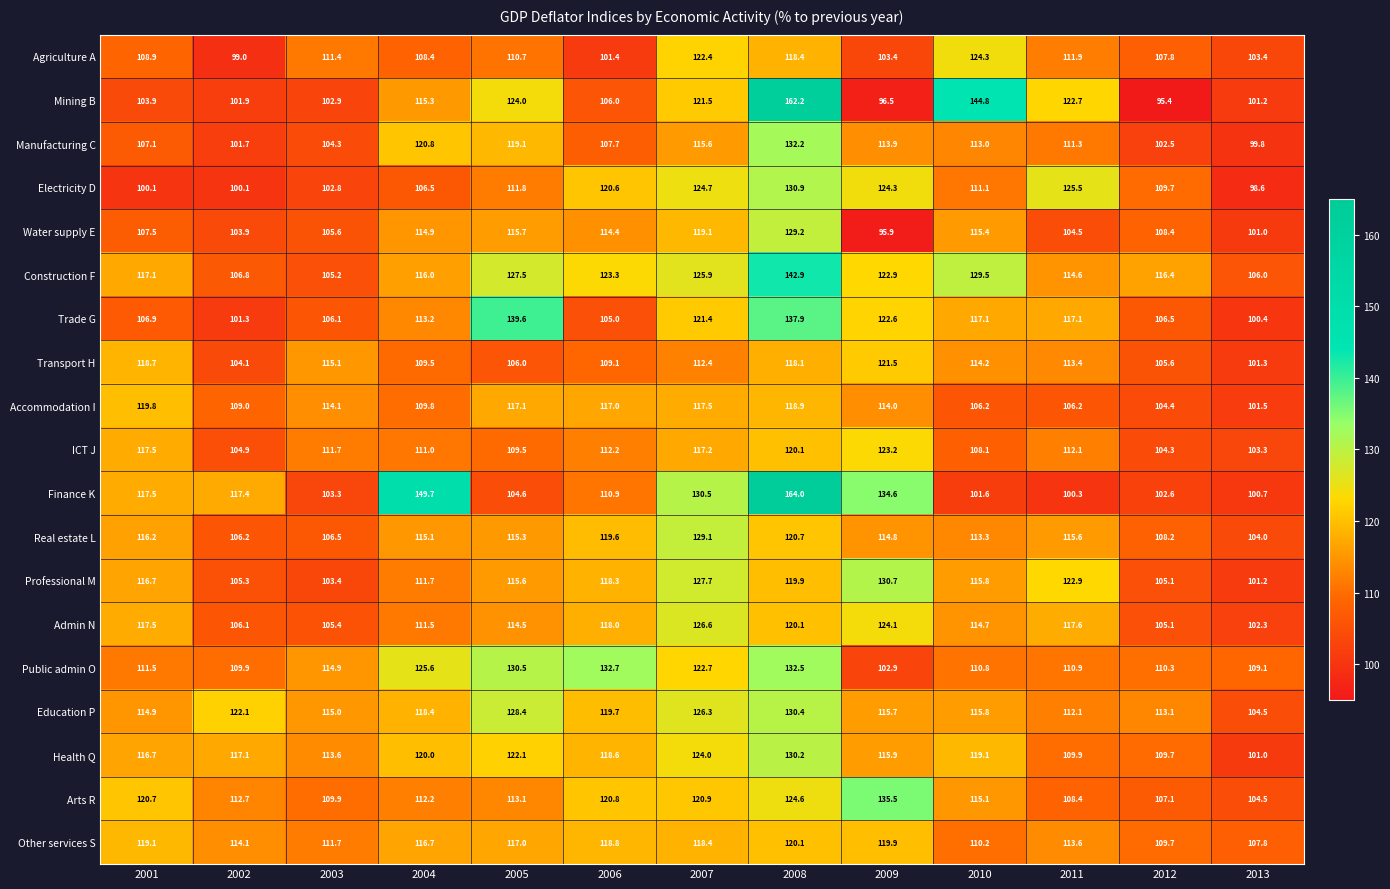

True or false: Finance K has a value of 117.5 at 2001.

True